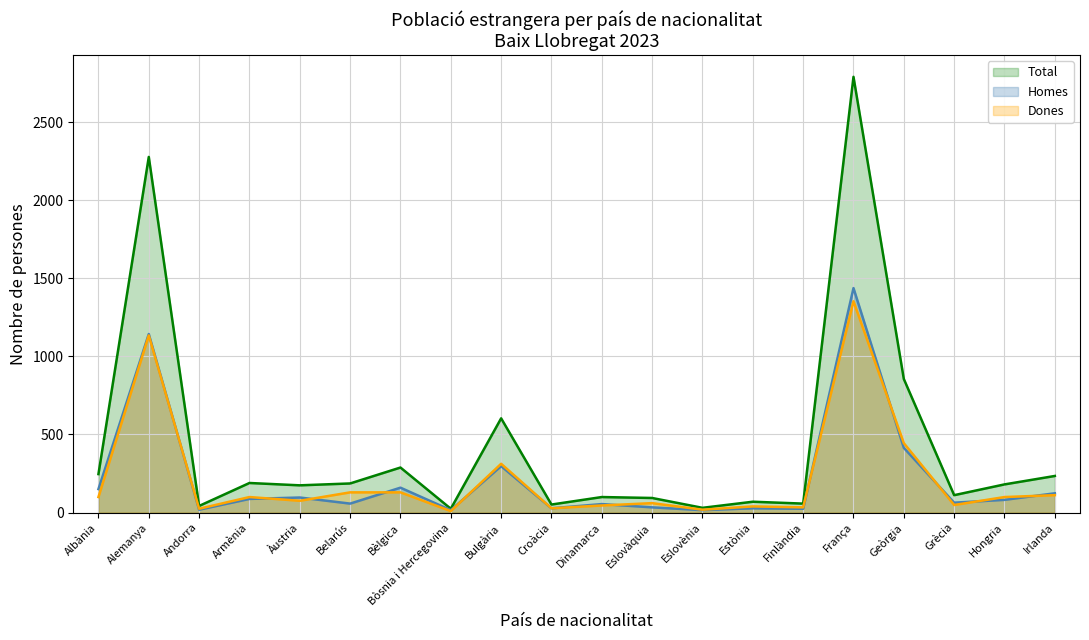

True or false: Homes and Total cross at least once.

False